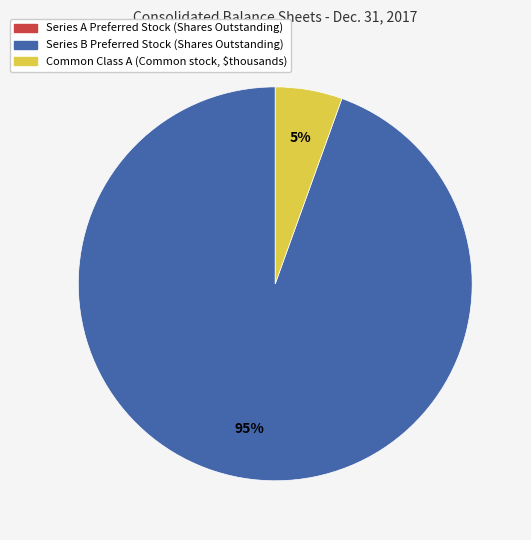

To the nearest percent, what is the average slice percentage?

33%